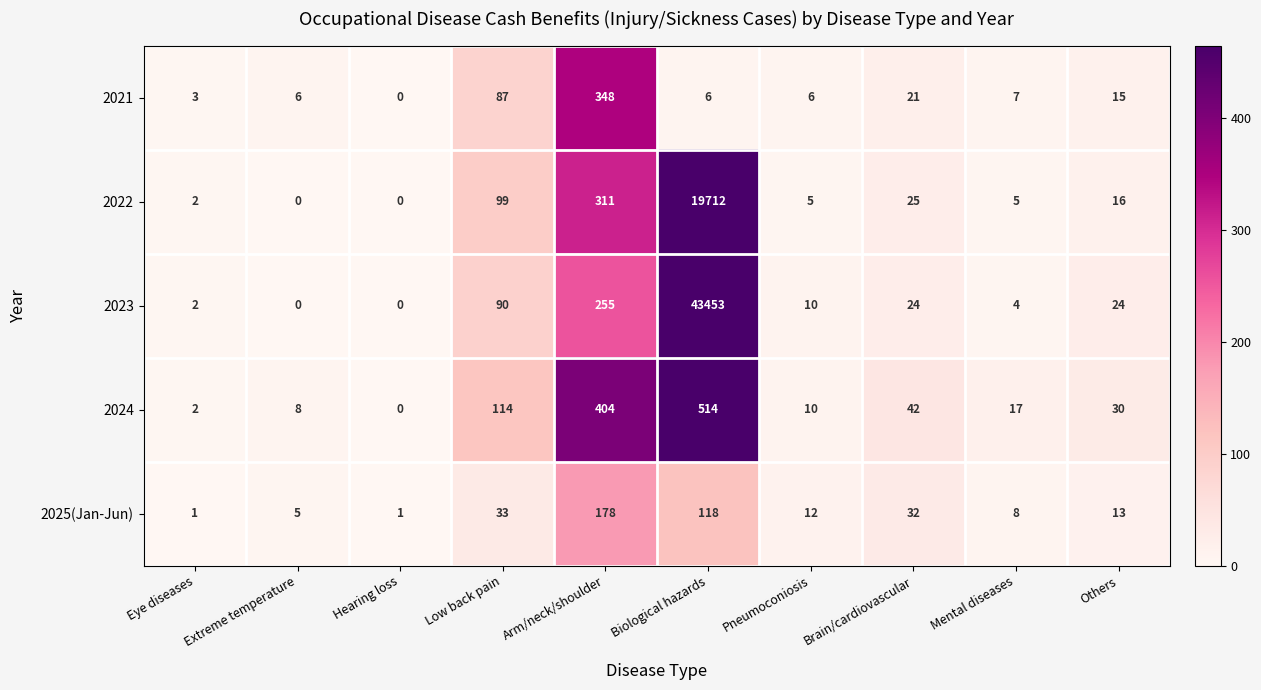

How many values in 2023 are above zero?

8